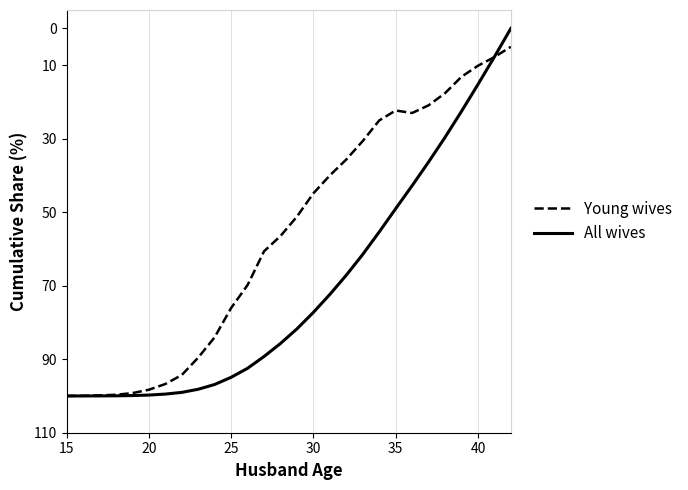

Which series has the widest spread of values?

All wives